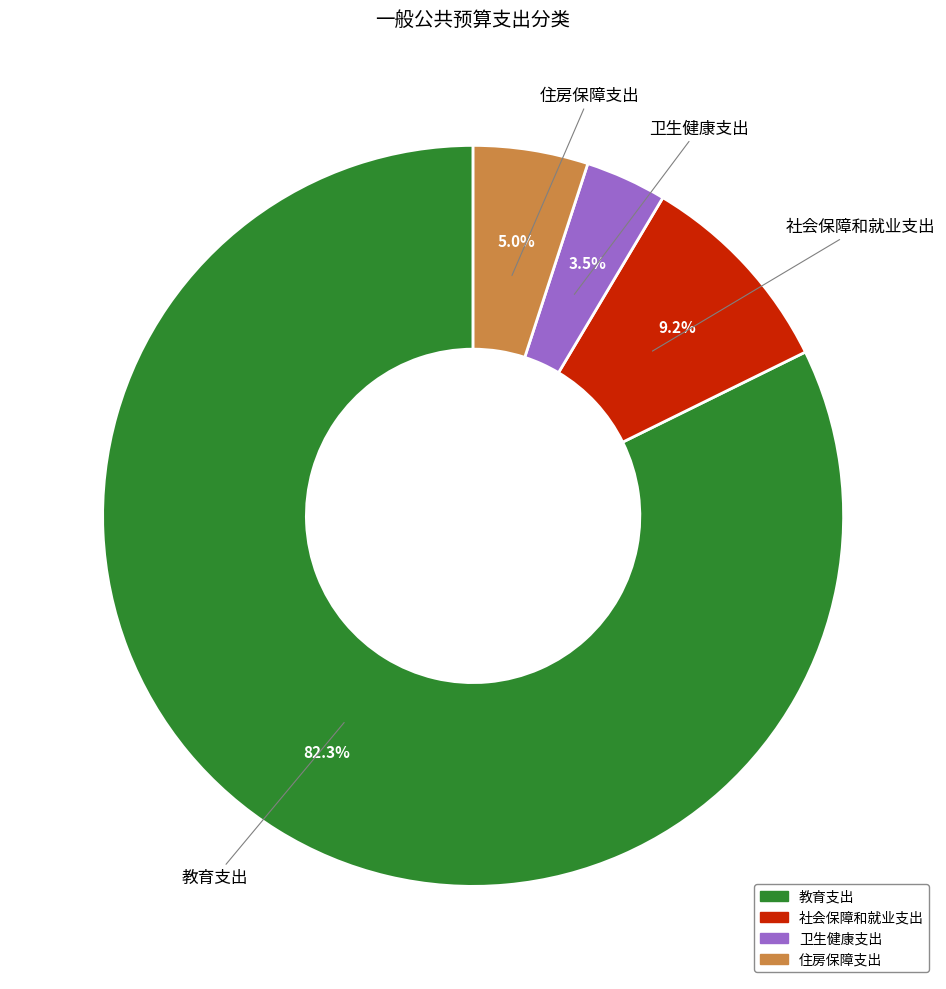

To the nearest percent, what is the difference between the 卫生健康支出 and 社会保障和就业支出 slice percentages?

6%